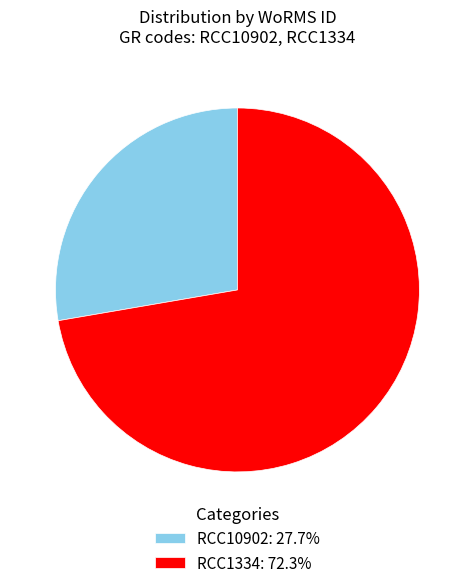

Does RCC1334: 72.3% represent more than half of the total?

Yes